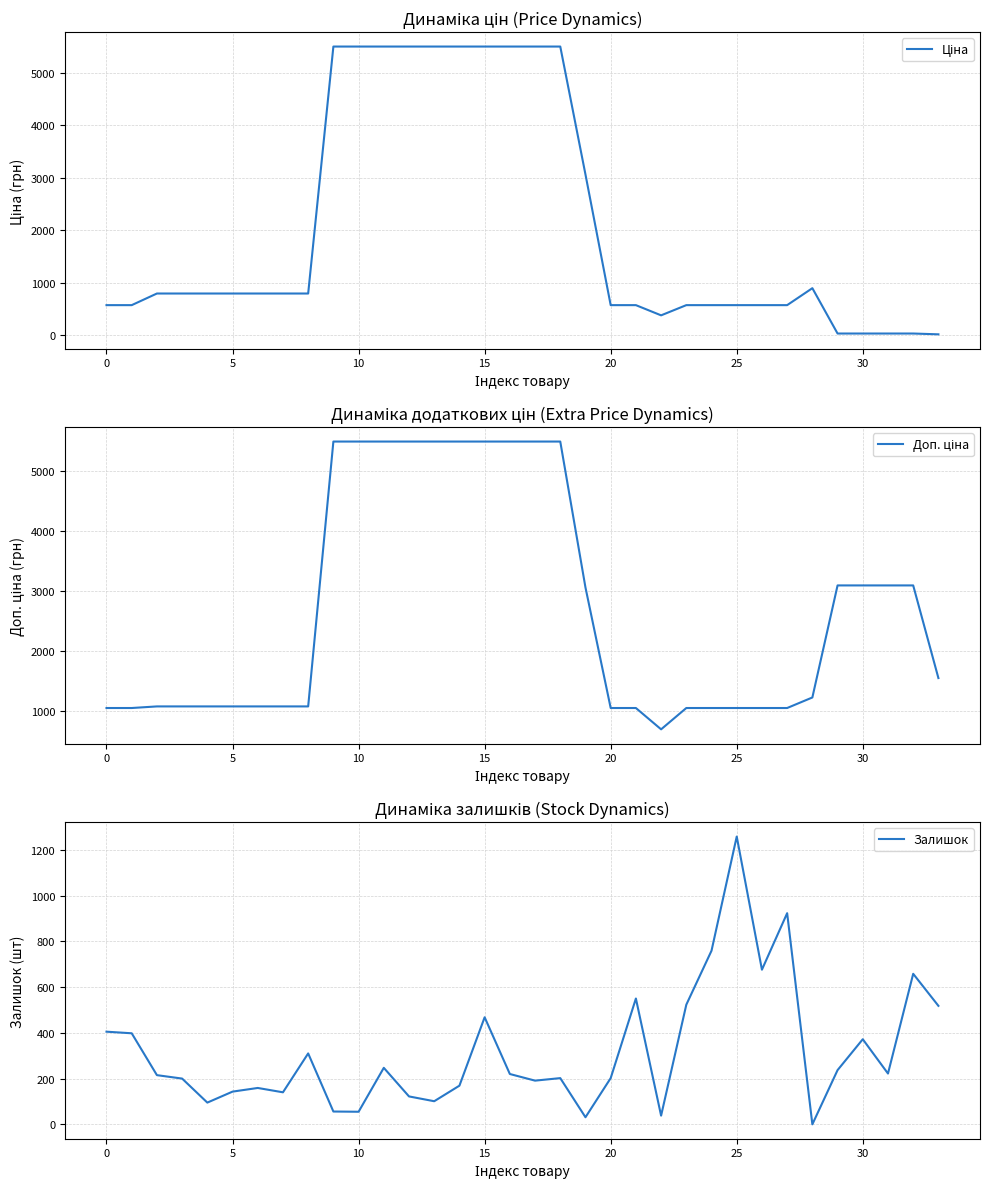

At which category is the sum across all series the highest?

15